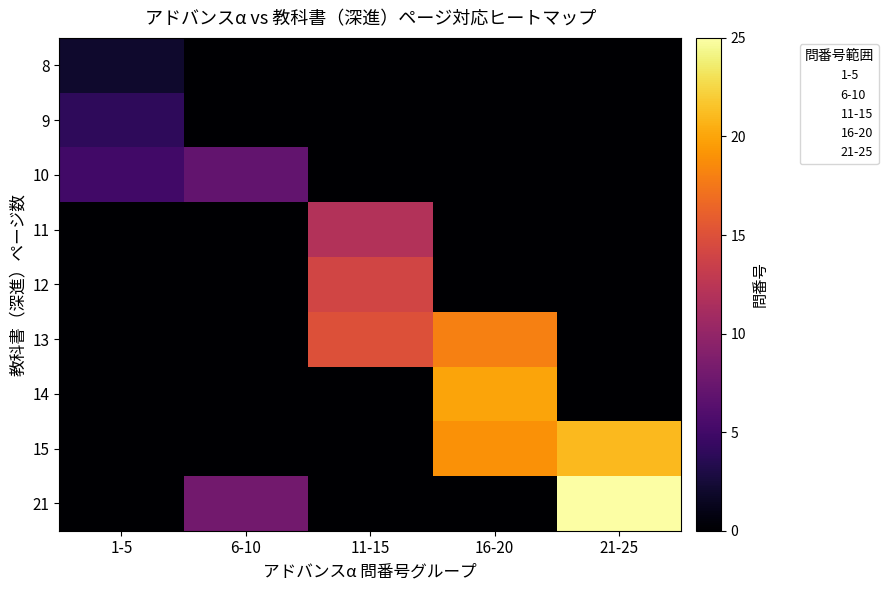

How many data points does each series have?

5